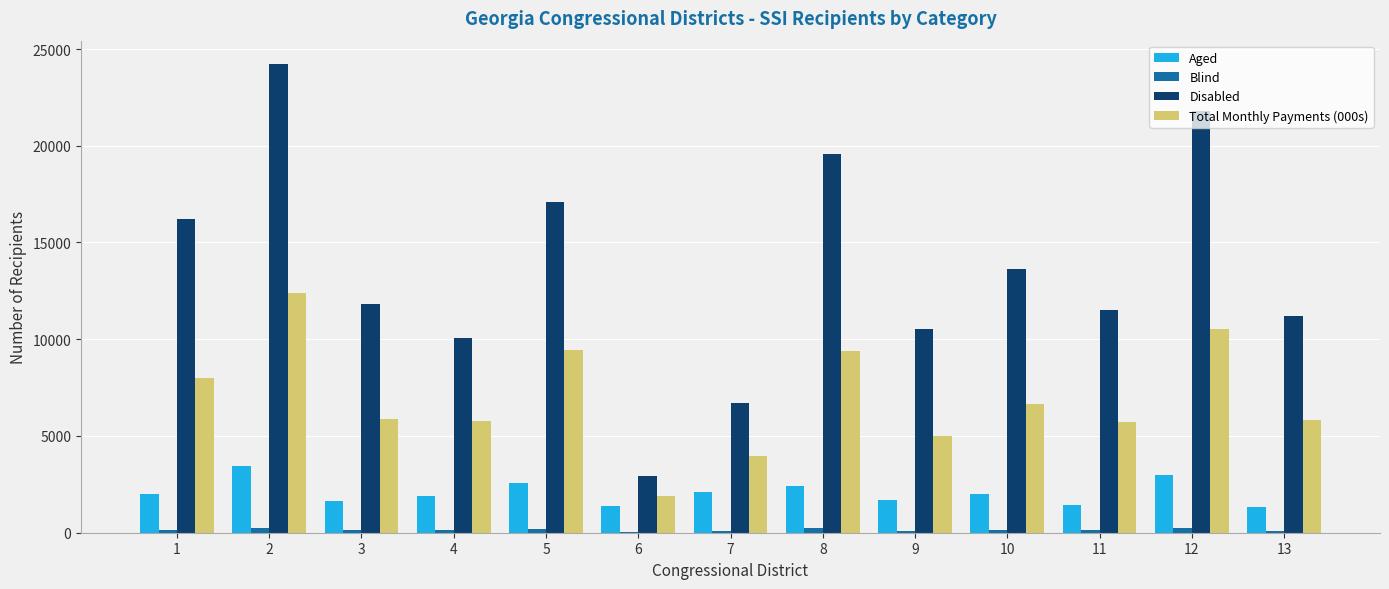

Which series changed the most between 5 and 9?

Disabled